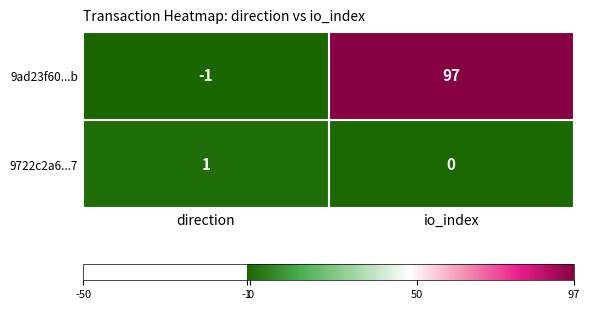

What is the sum of the 9ad23f60...b values at direction and io_index?

96